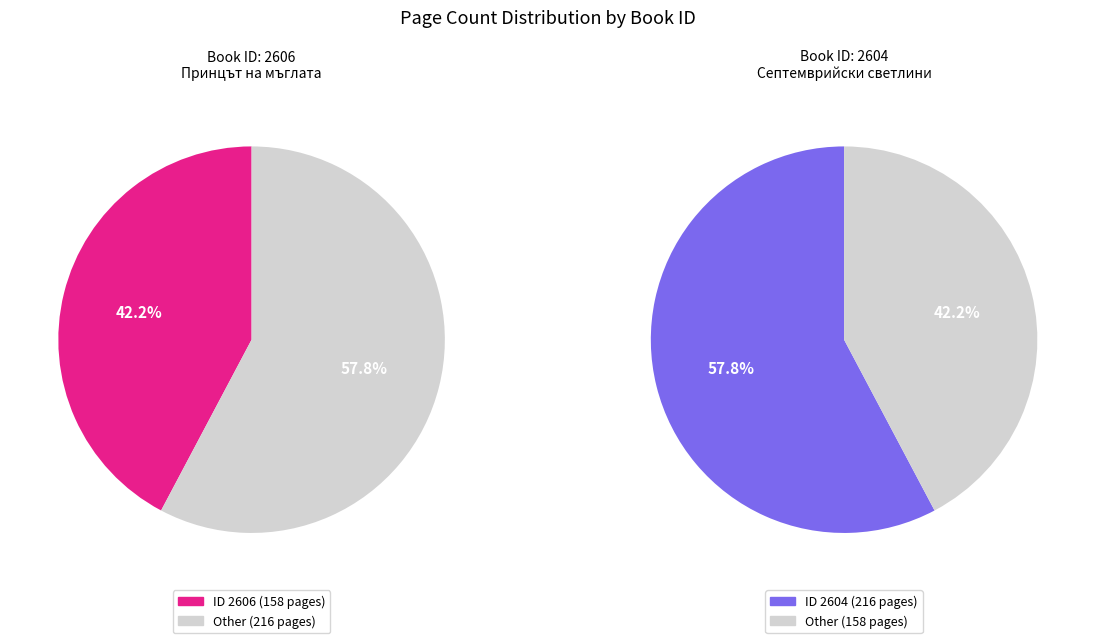

Combined, do 2606 and 2604 account for over 50%?

Yes